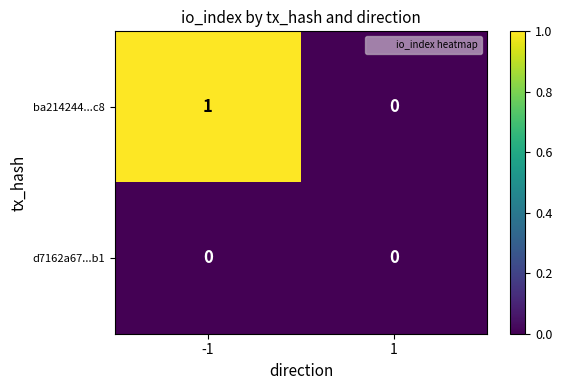

Which series changed the most between -1 and 1?

ba214244...c8